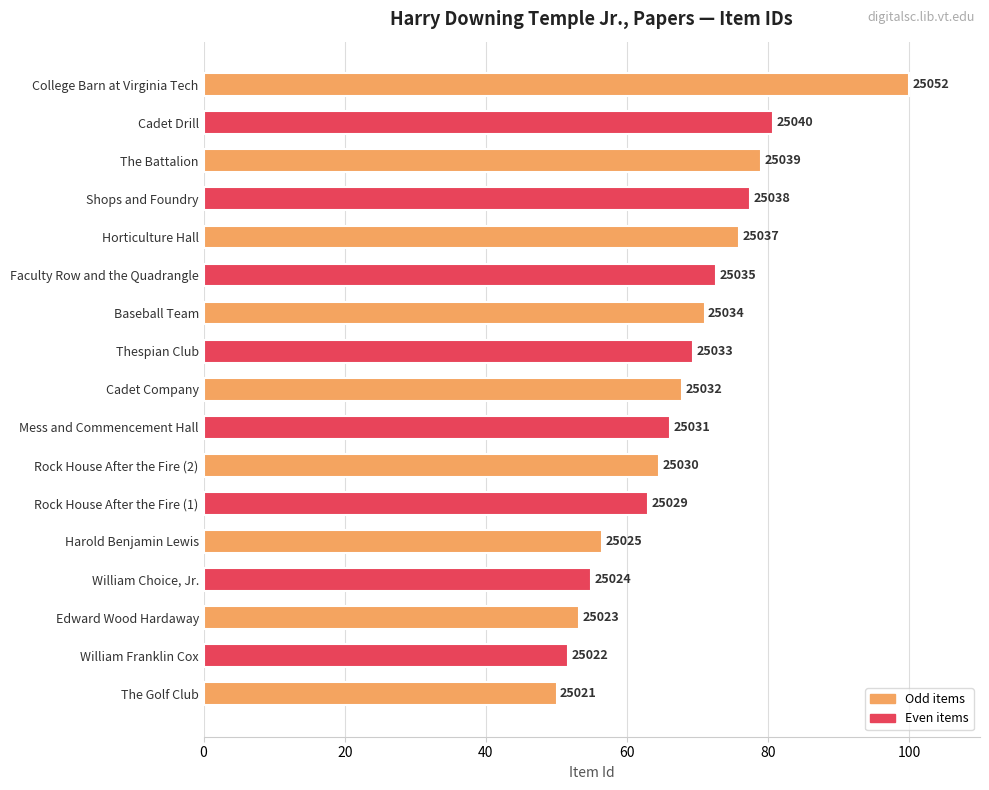

Are the bars horizontal?

Yes